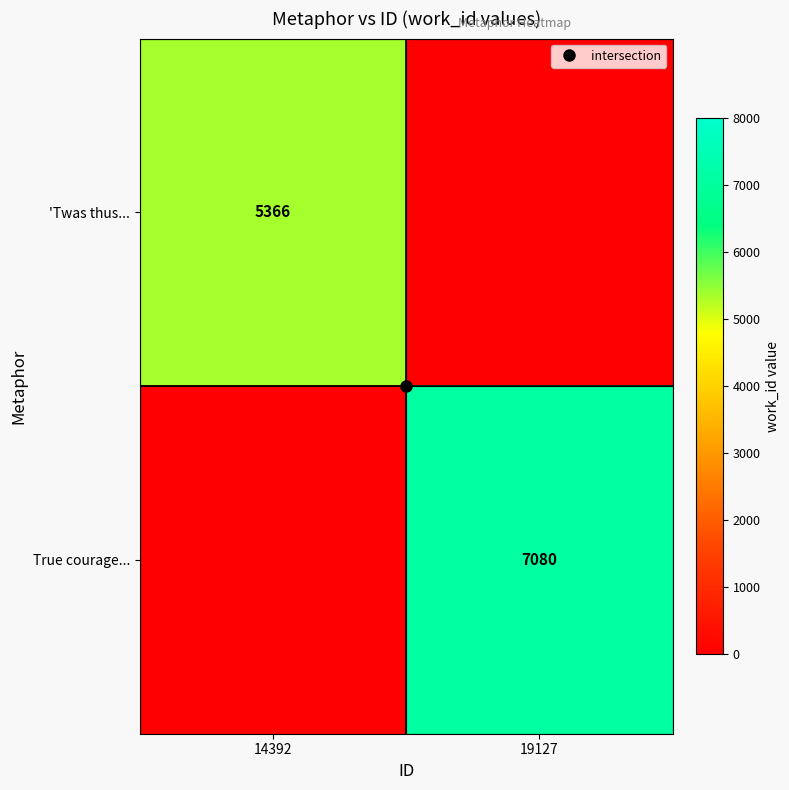

At which label does True courage... reach its peak?

19127